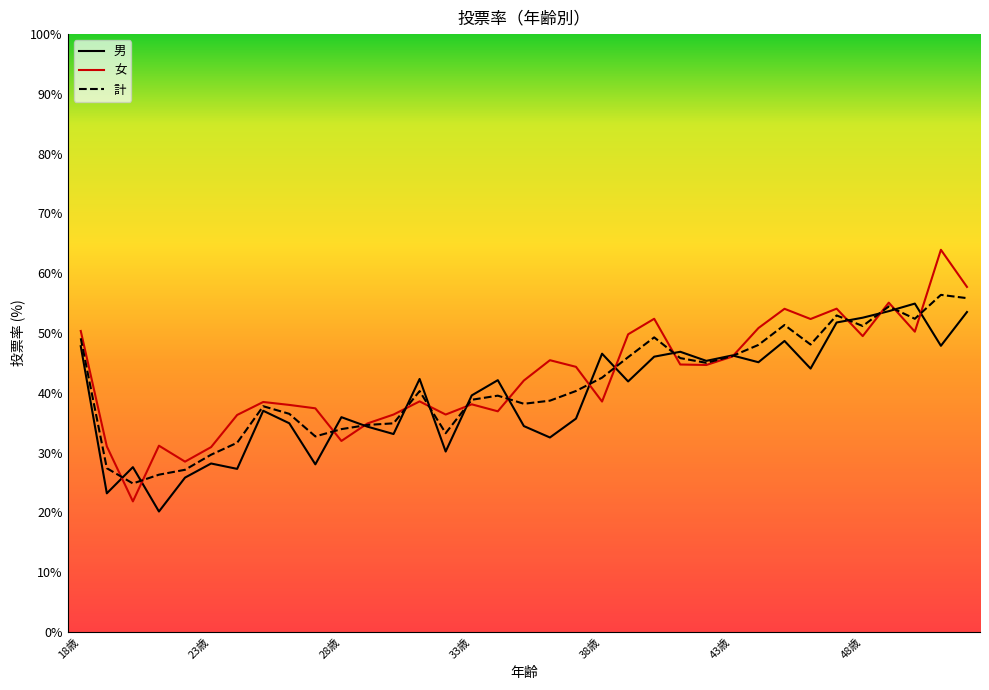

What is the smallest value displayed?

20.1